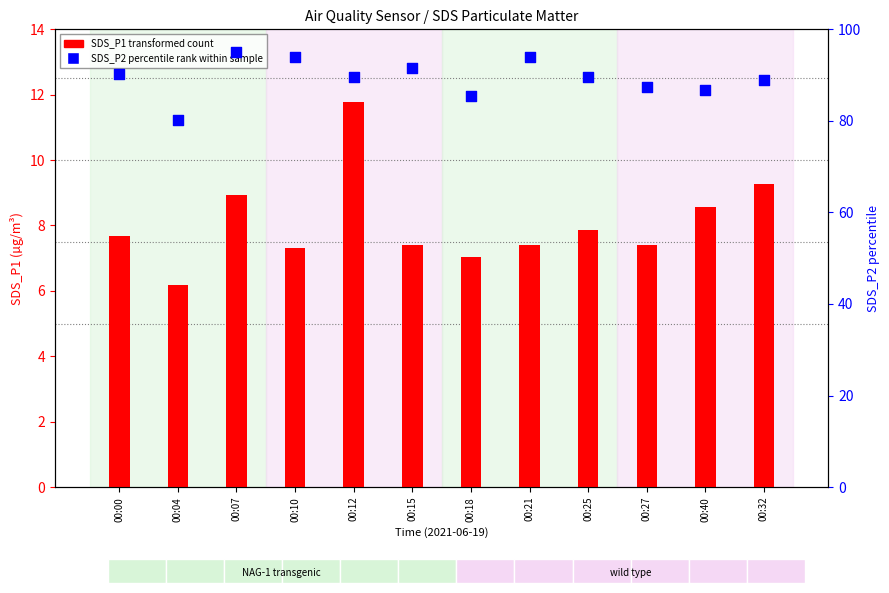

What are all the series names shown in the legend?

SDS_P1 (transformed count), SDS_P2 (percentile rank)